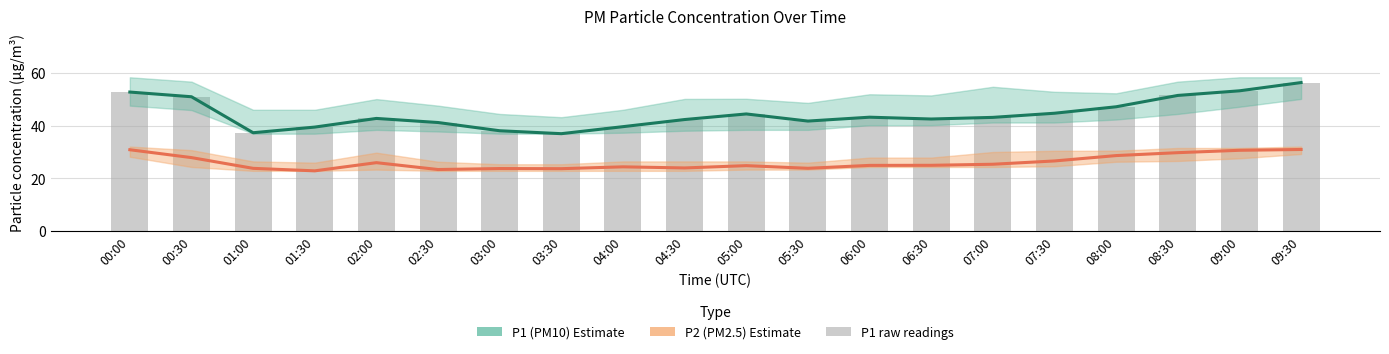

How many values in the P1 raw series are below 43?

10